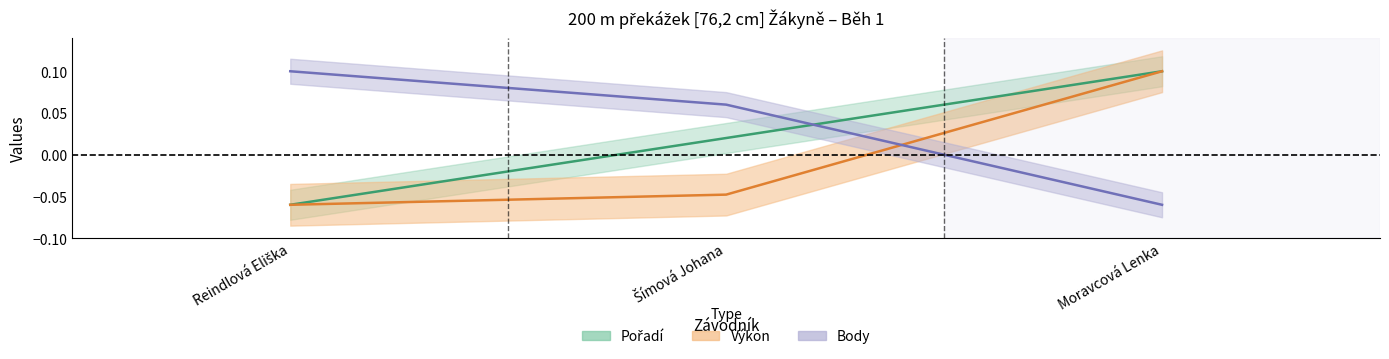

What is the label of the 1st point from the right?

Moravcová Lenka